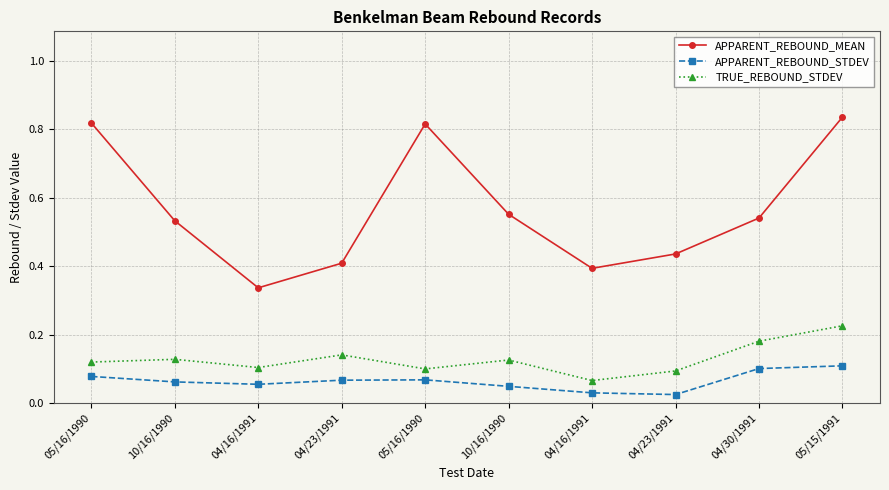

At 04/16/1991, list the series in order from largest to smallest.

APPARENT_REBOUND_MEAN, TRUE_REBOUND_STDEV, APPARENT_REBOUND_STDEV